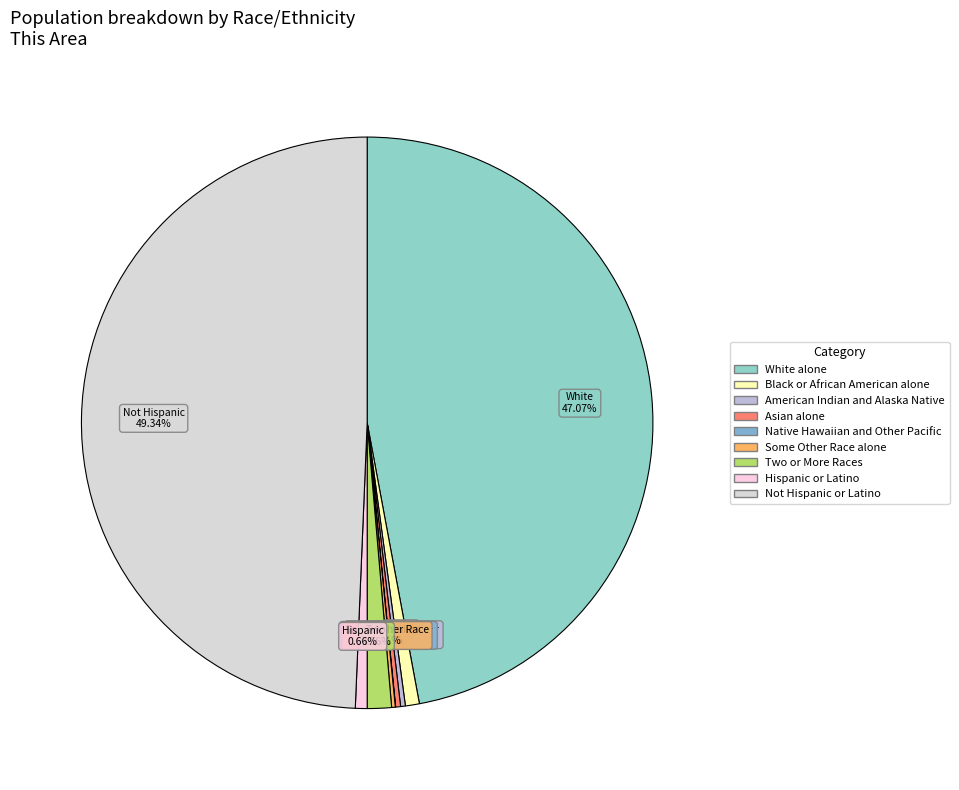

To the nearest percent, what is the combined percentage of Native Hawaiian and Other Pacific and Black or African American alone?

1%